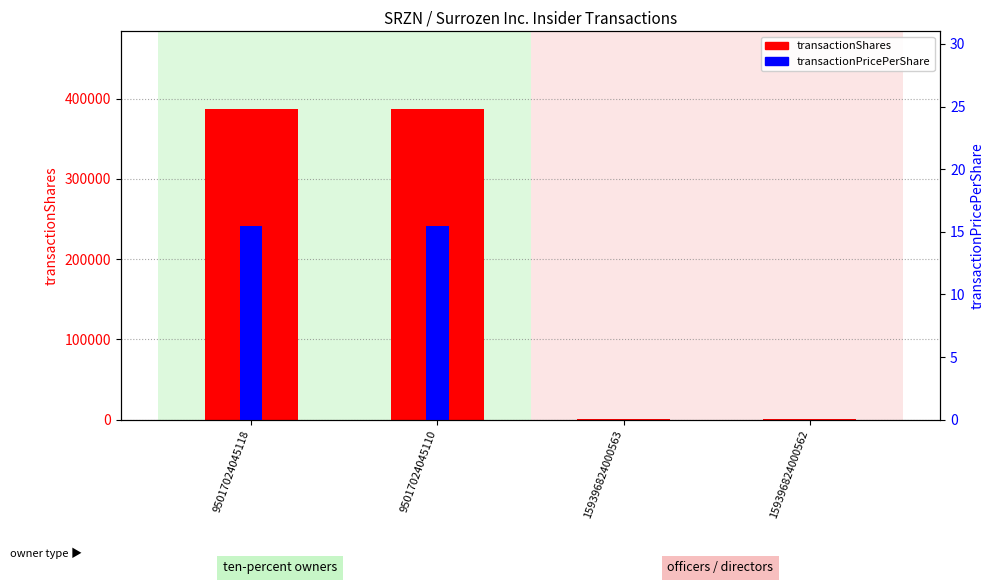

What is the lowest value of the transactionShares series?

1474.0